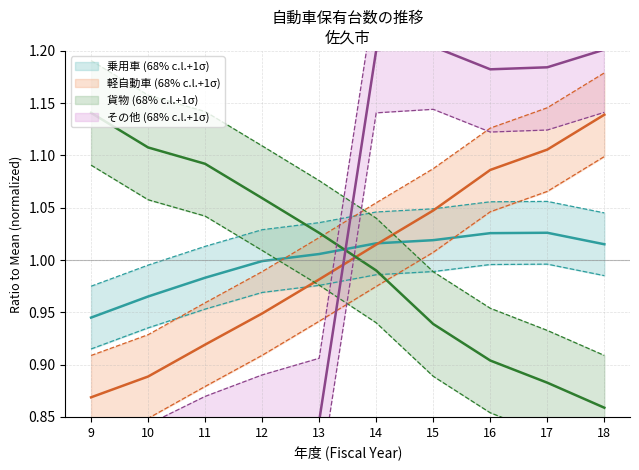

Does the chart display data point markers on the line(s)?

No